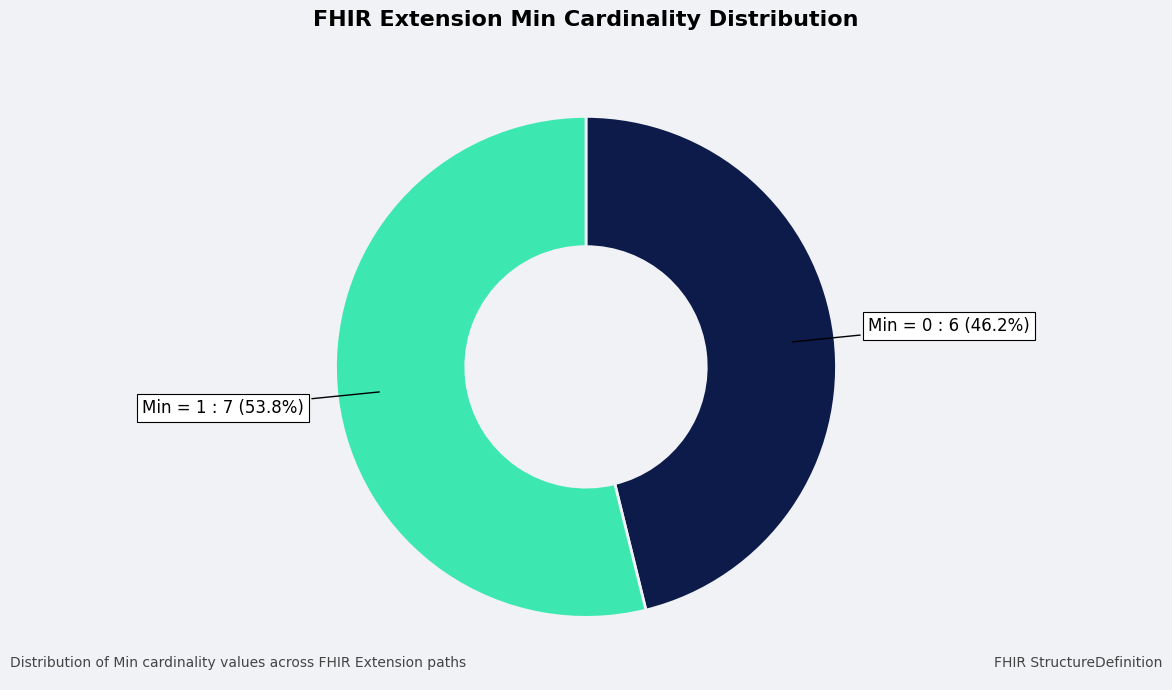

Does any single category account for the majority?

Yes